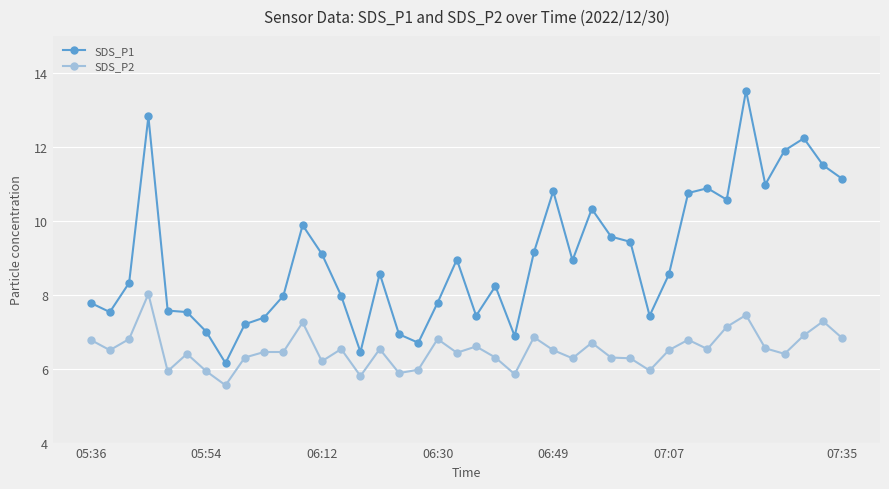

How many lines are shown in the chart?

2